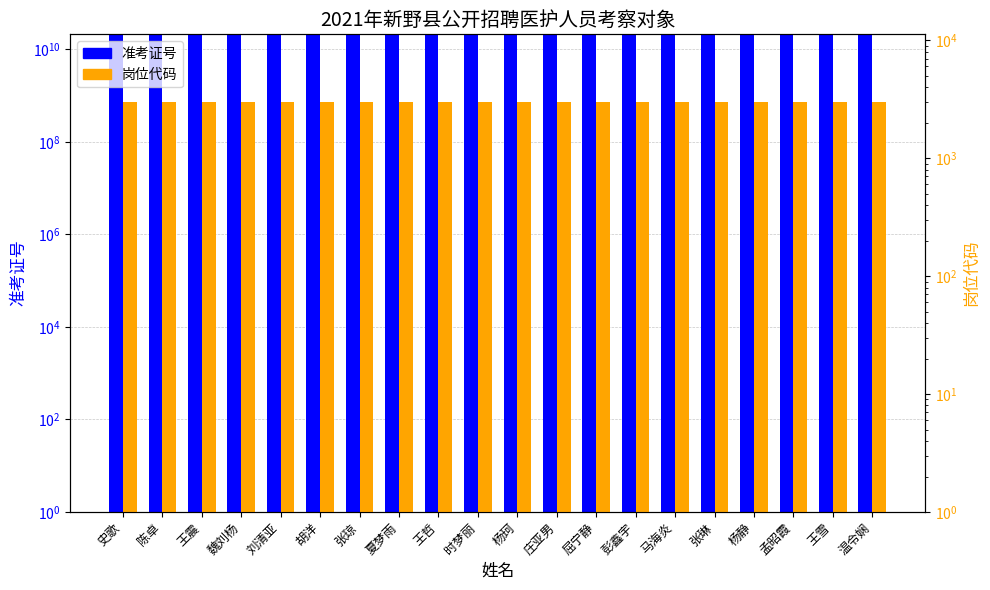

Read the 准考证号 value at 魏刘杨.

21080104214